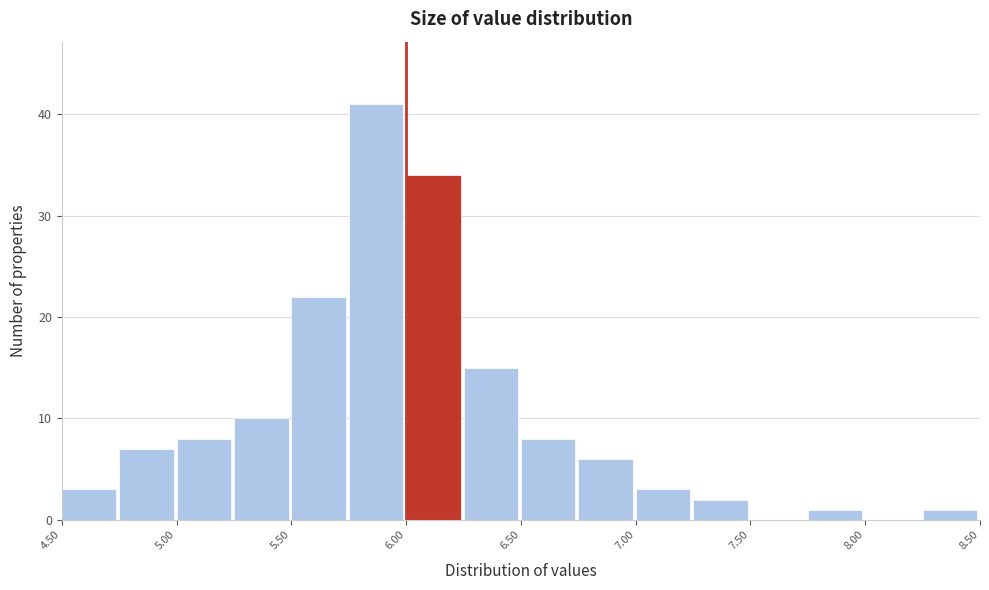

Over which range of the x-axis is the bar tallest?

5.75 to 6.00